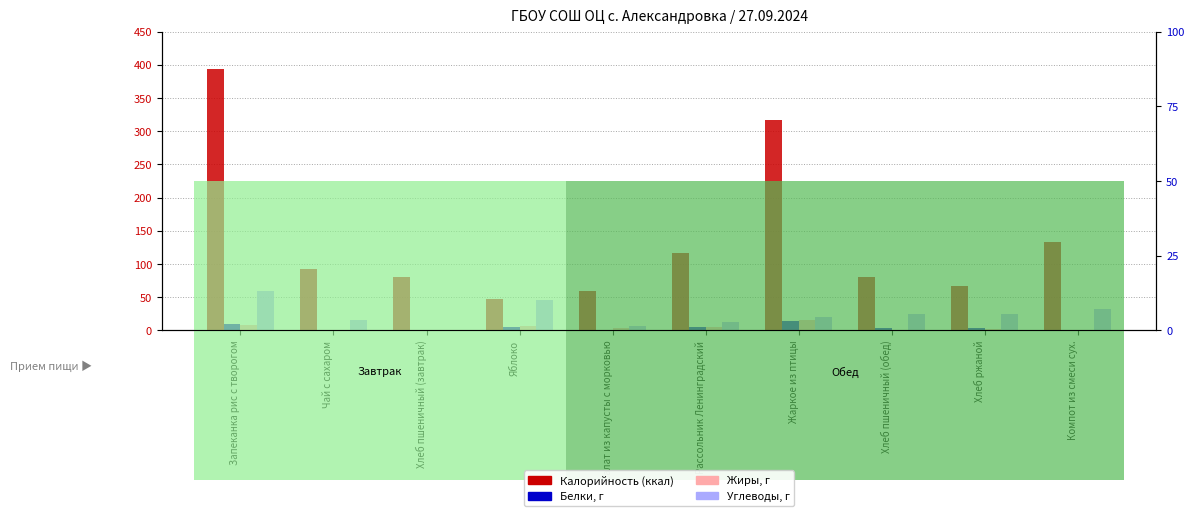

What is the label of the 8th bar from the left?

Хлеб пшеничный (обед)